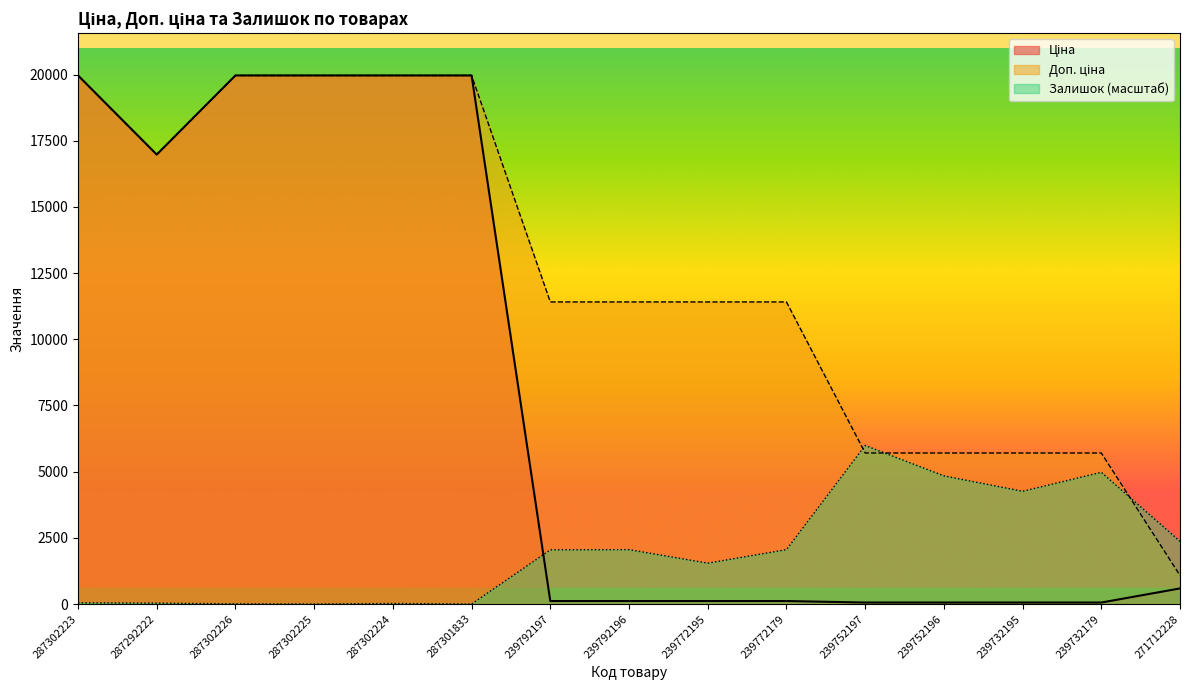

How many values in Залишок are above zero?

13